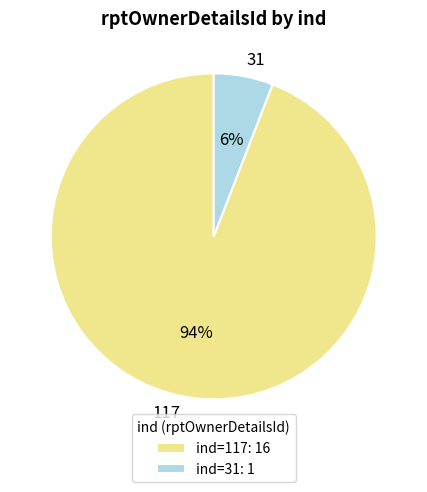

Which slice is the largest?

117